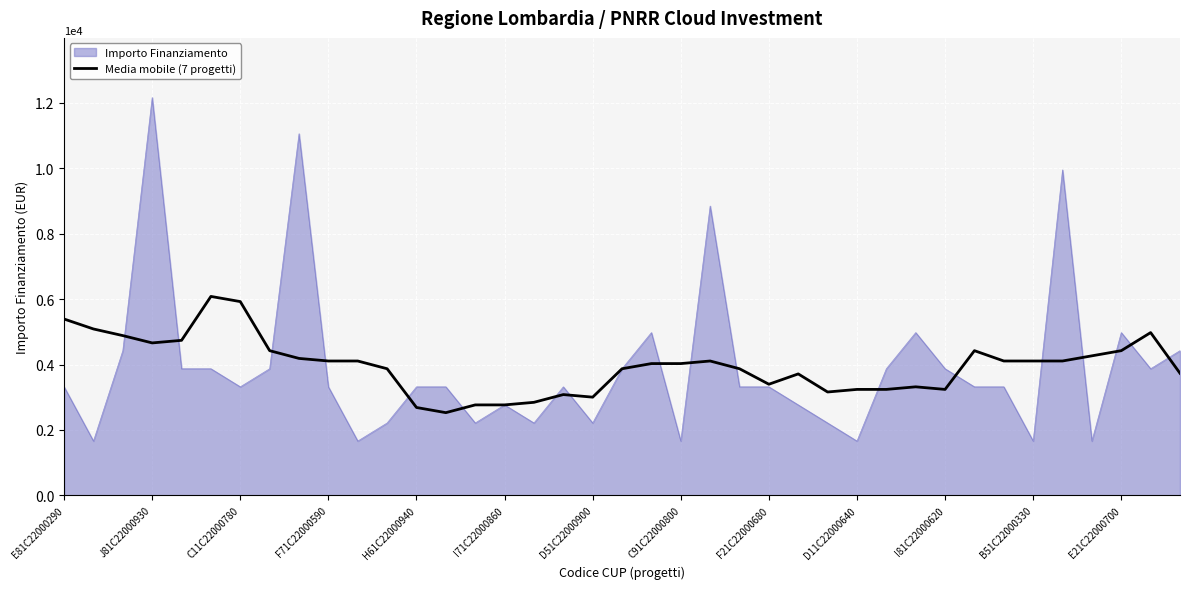

What is the highest value of the Media mobile (7 progetti) series?

6083.0